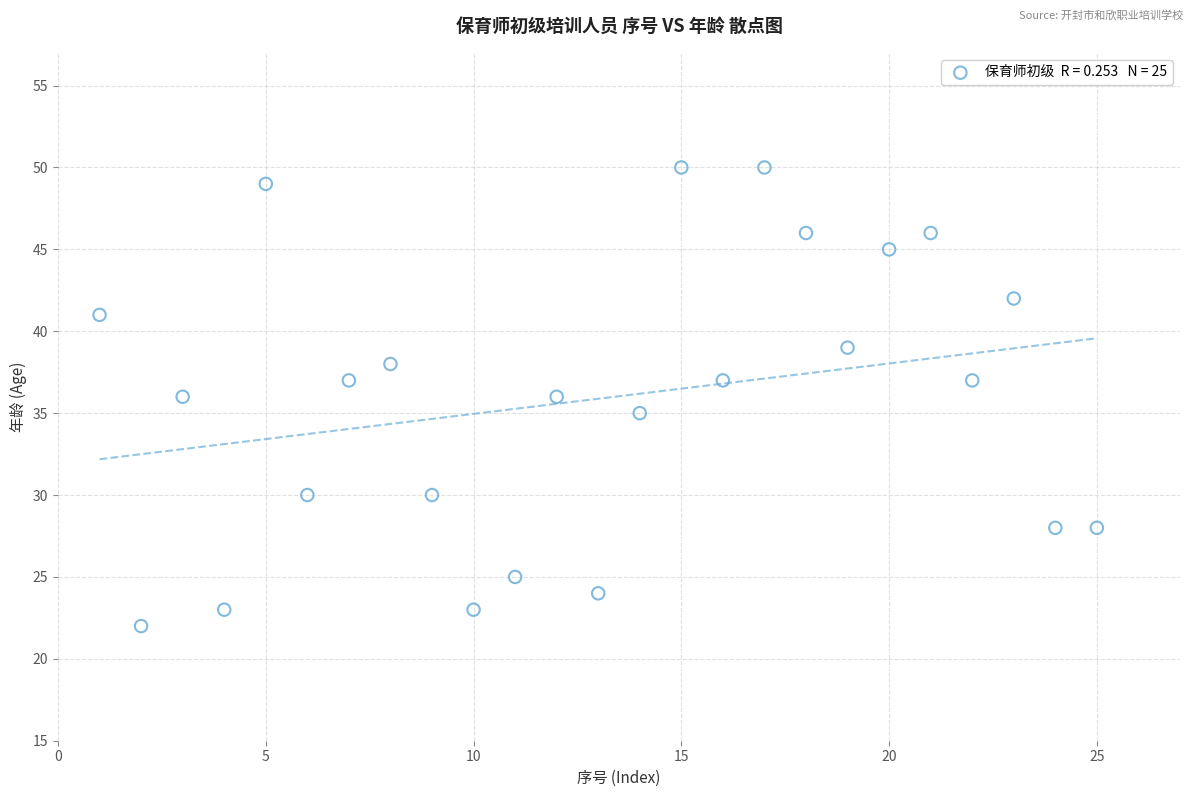

What is the range of Y values (max minus min)?

28